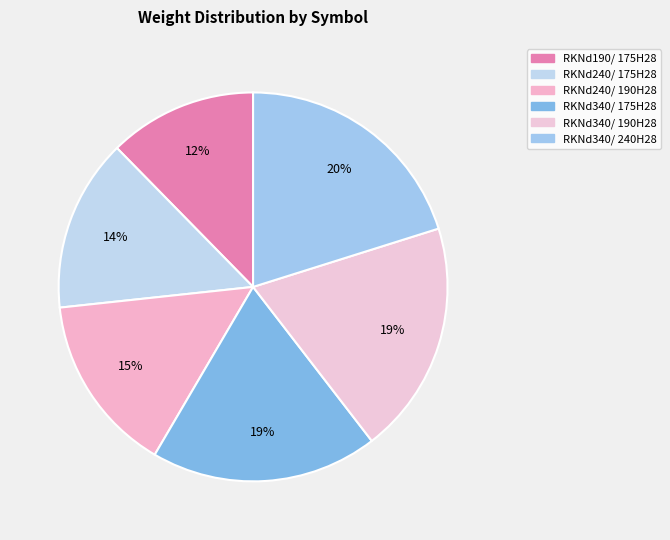

To the nearest percent, what portion does RKNd340/ 190H28 represent?

19%